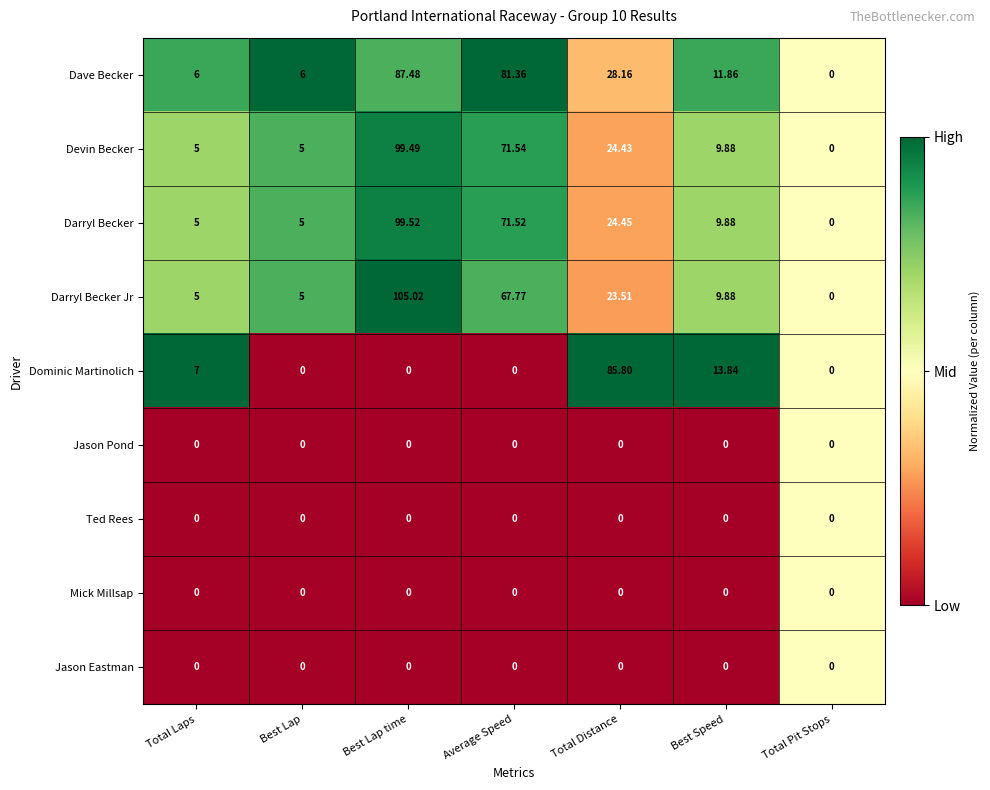

At which category is the sum across all series the highest?

Best Lap time